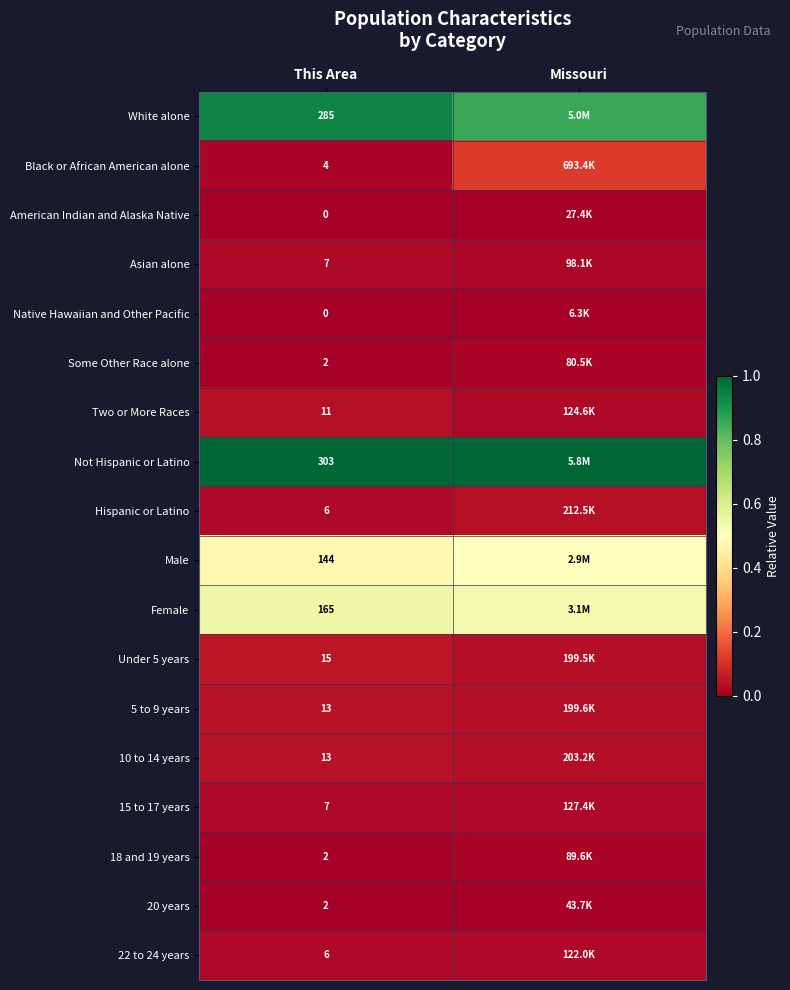

At This Area, list the series in order from largest to smallest.

Not Hispanic or Latino, White alone, Female, Male, Under 5 years, 5 to 9 years, 10 to 14 years, Two or More Races, Asian alone, 15 to 17 years, Hispanic or Latino, 22 to 24 years, Black or African American alone, Some Other Race alone, 18 and 19 years, 20 years, American Indian and Alaska Native, Native Hawaiian and Other Pacific